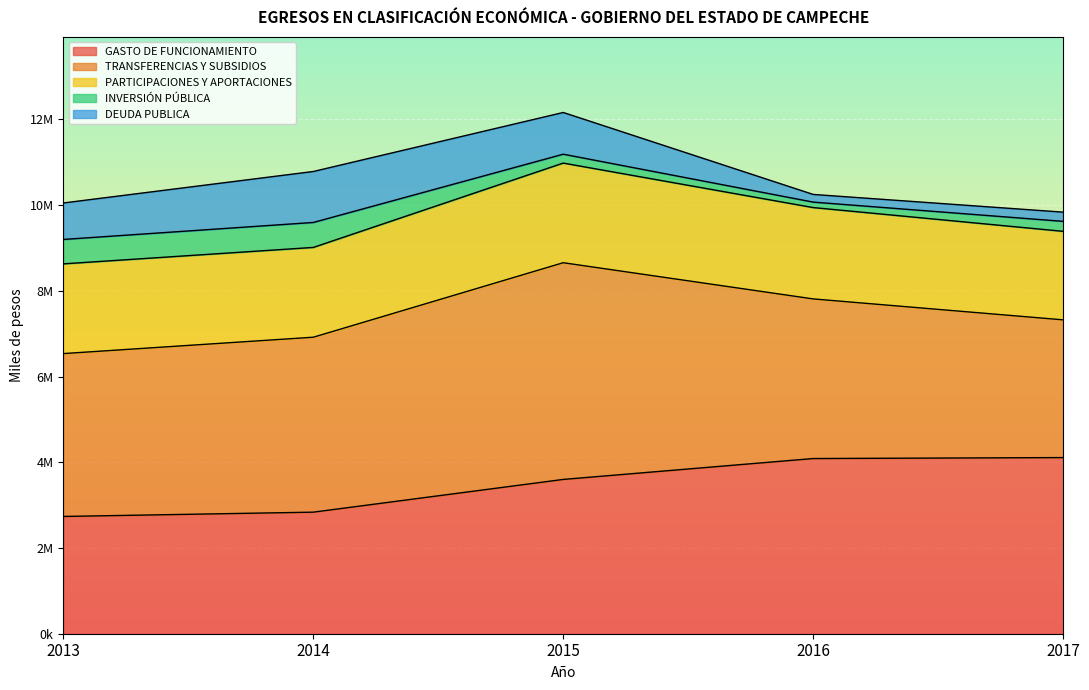

Reading left to right, list all the values displayed in this chart.

GASTO DE FUNCIONAMIENTO: 2013=2736366	2014=2836626	2015=3600342	2016=4087626	2017=4109960
TRANSFERENCIAS Y SUBSIDIOS: 2013=3800255	2014=4082025	2015=5056606	2016=3724770	2017=3213955
PARTICIPACIONES Y APORTACIONES: 2013=2093615	2014=2095057	2015=2324790	2016=2131379	2017=2065462
INVERSIÓN PÚBLICA: 2013=569920	2014=582615	2015=207331	2016=127468	2017=232923
DEUDA PUBLICA: 2013=851079	2014=1189102	2015=973553	2016=179210	2017=214653